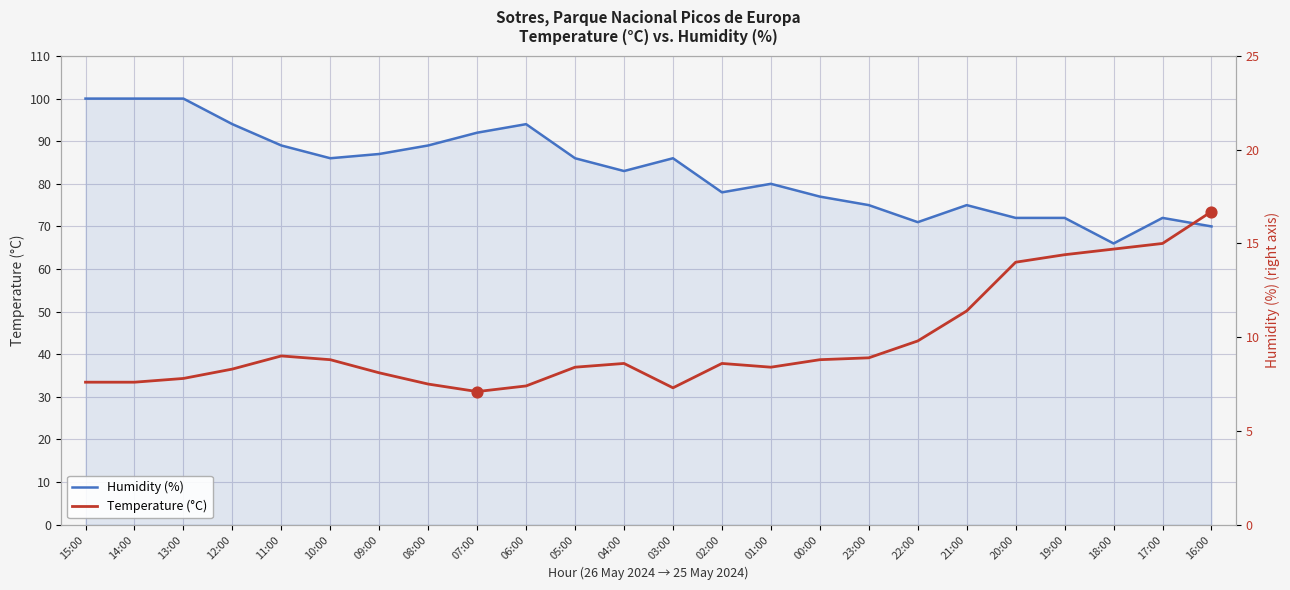

Is the value of Temperature (°C) at 18:00 greater than the value of Humidity (%) at 11:00?

No